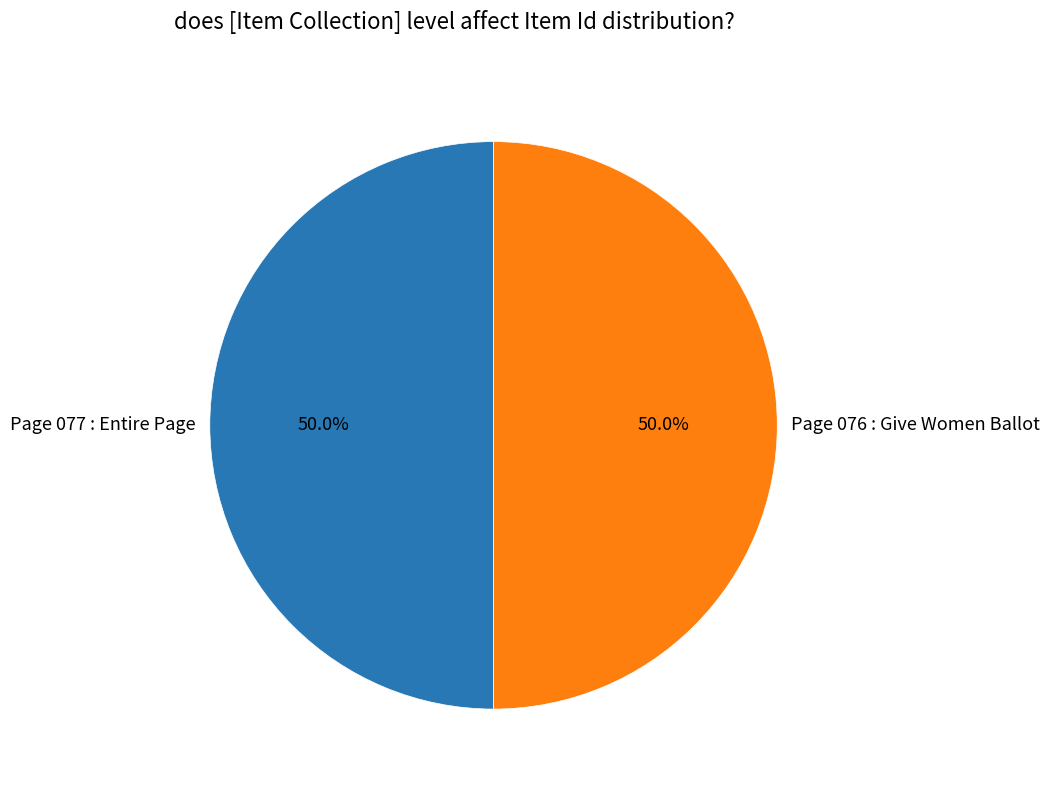

What is the ratio of the value at Page 077 : Entire Page to the value at Page 076 : Give Women Ballot?

1.0